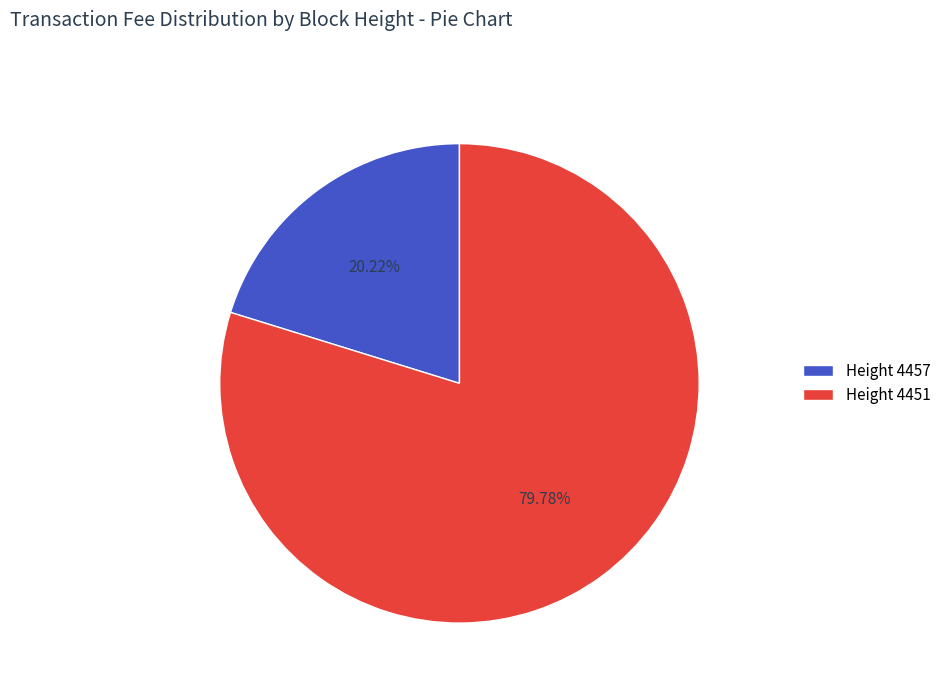

To the nearest percent, what is the difference between the largest and smallest slice percentages?

60%